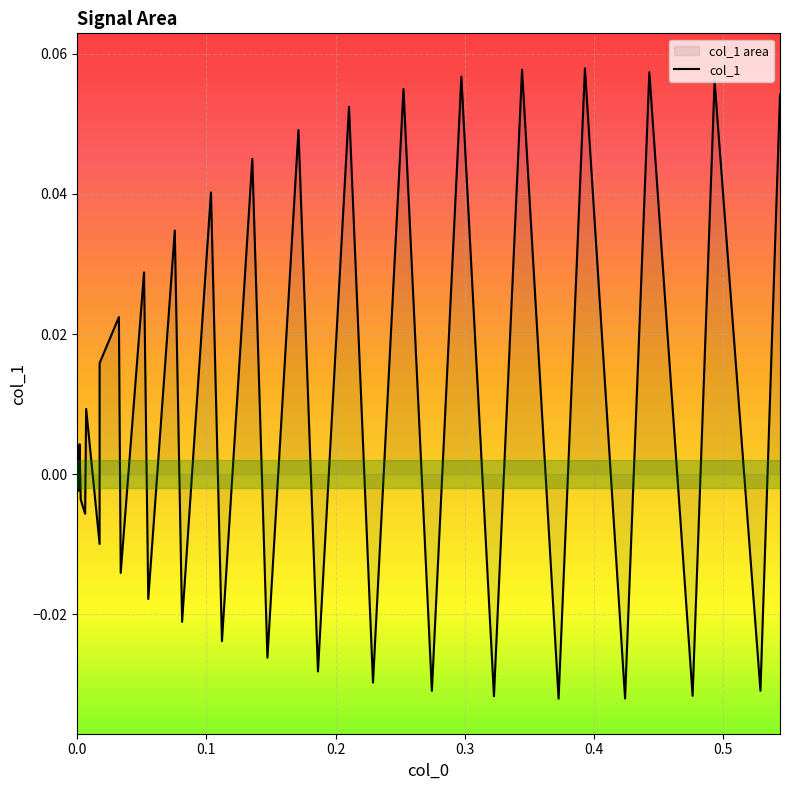

How many series are shown in this chart?

1